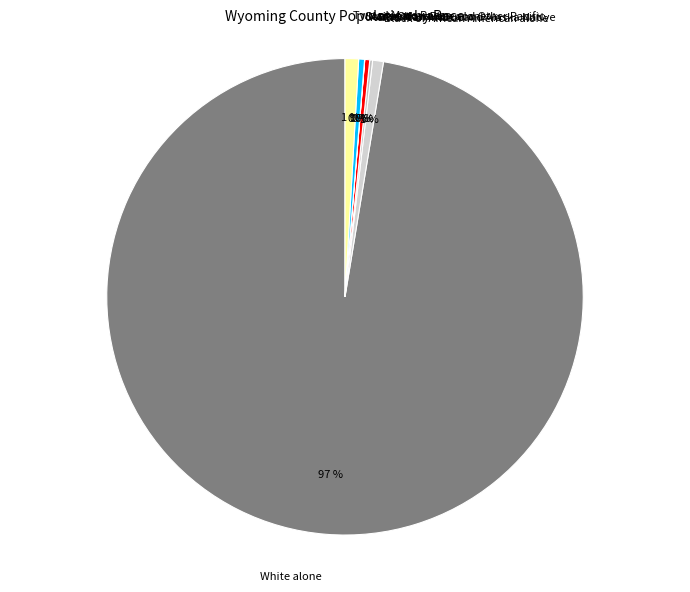

Is the sum of Black or African American alone and Some Other Race alone greater than half?

No